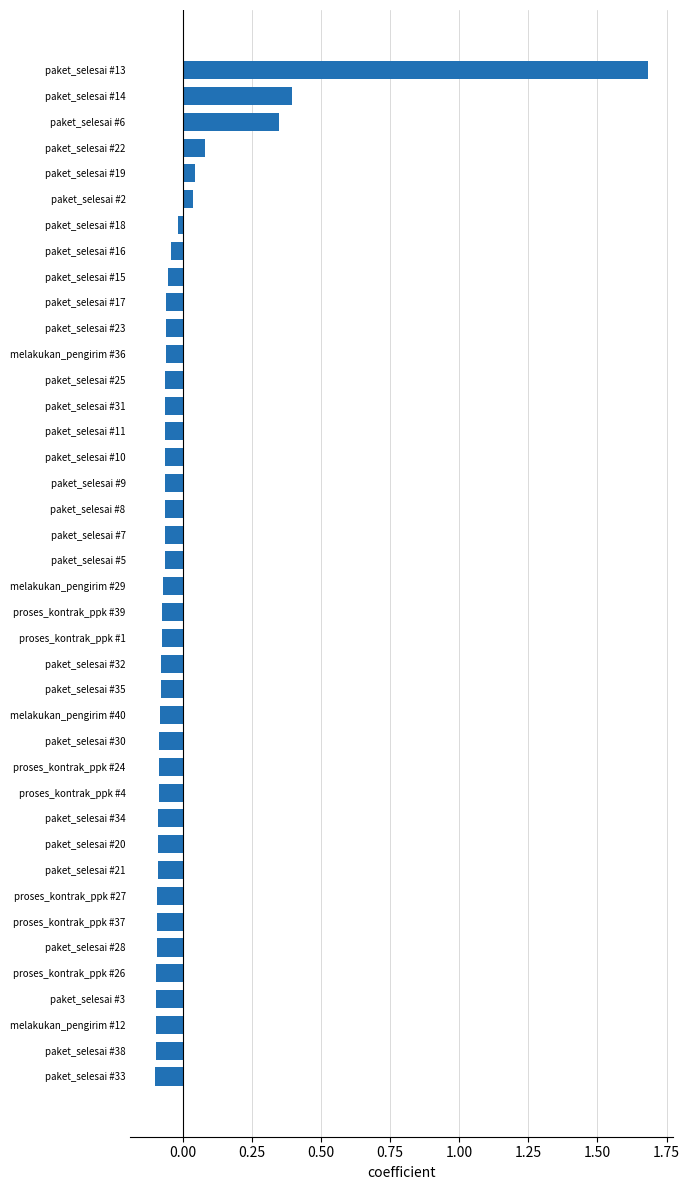

Which category has the highest value across all series?

paket_selesai #13